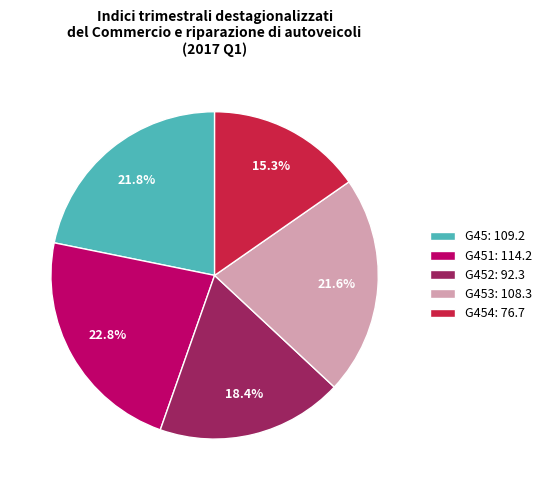

Which category has the smallest portion of the pie?

G454: 76.7